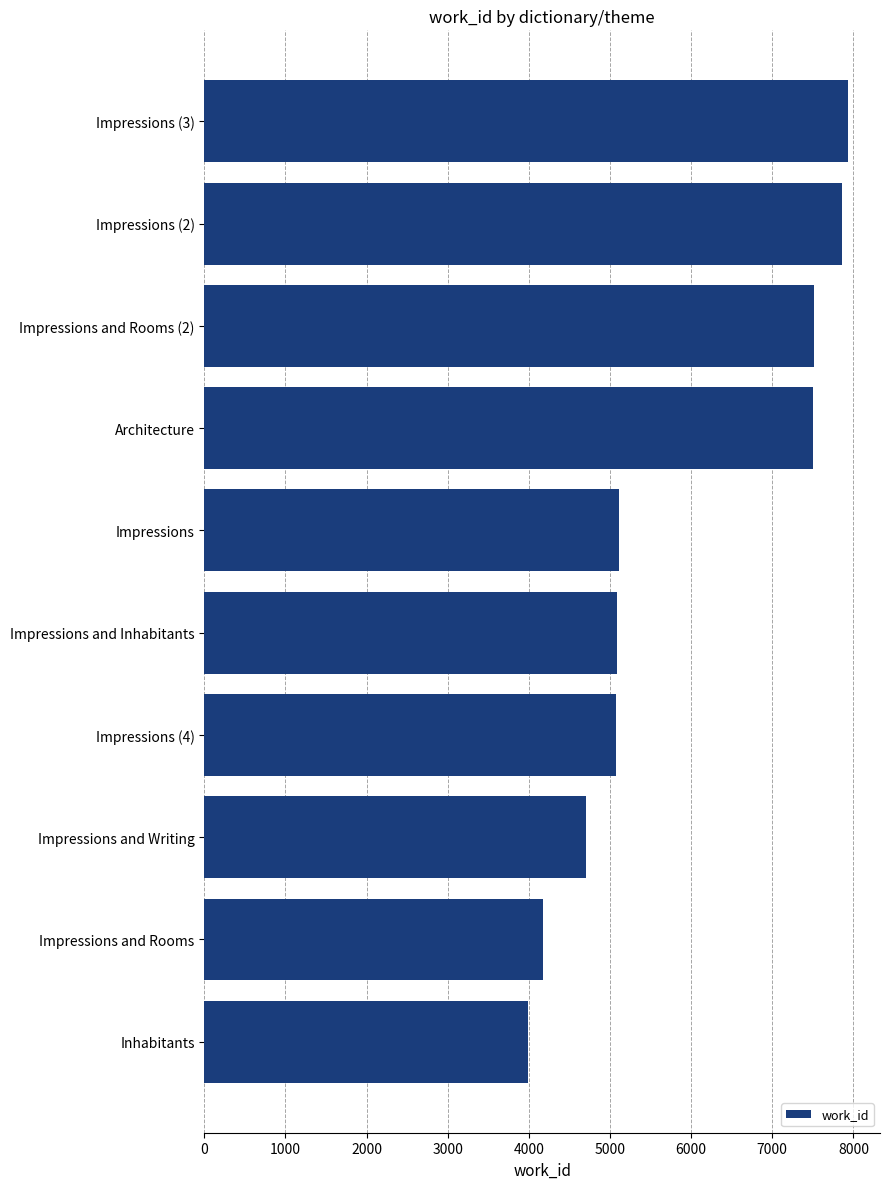

Read the value at Inhabitants, to the nearest 50.

4000